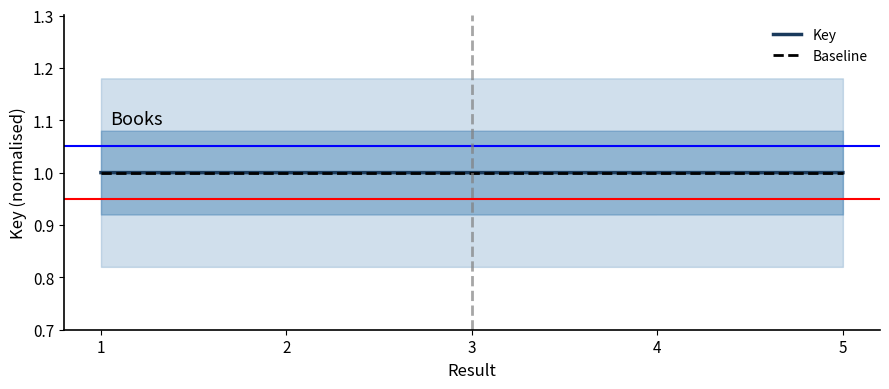

At which label does Key reach its minimum?

4